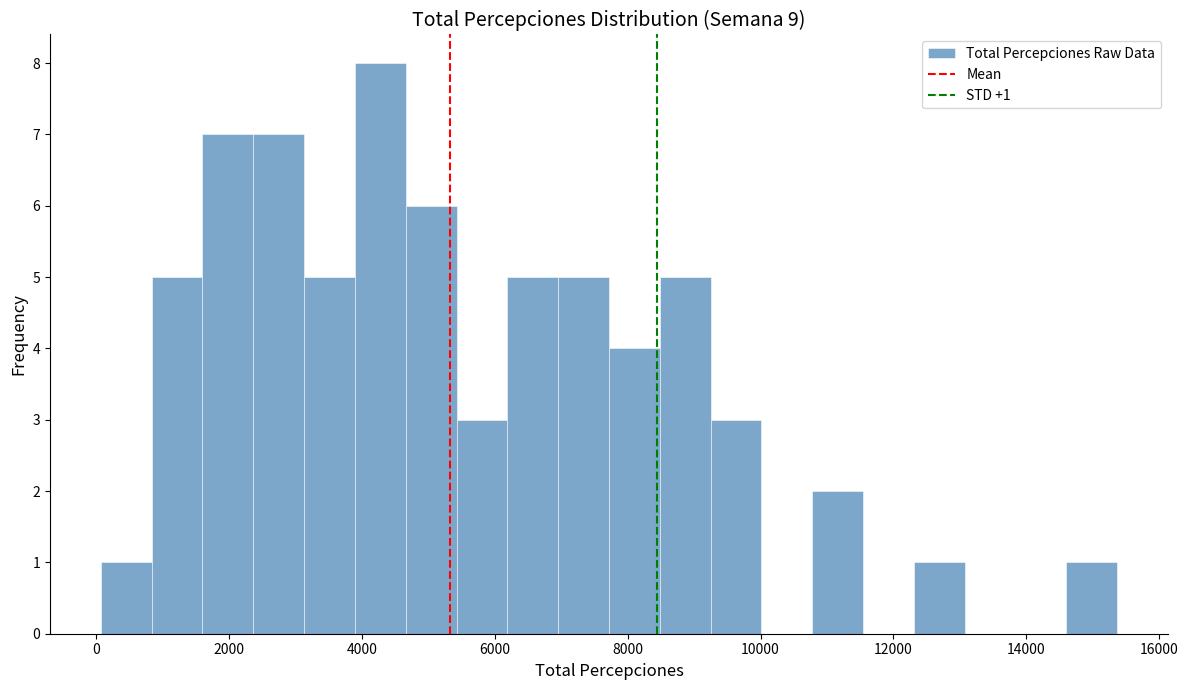

Around what value on the x-axis is the tallest bar? Give the approximate position of its centre, as read against the axis.

4200